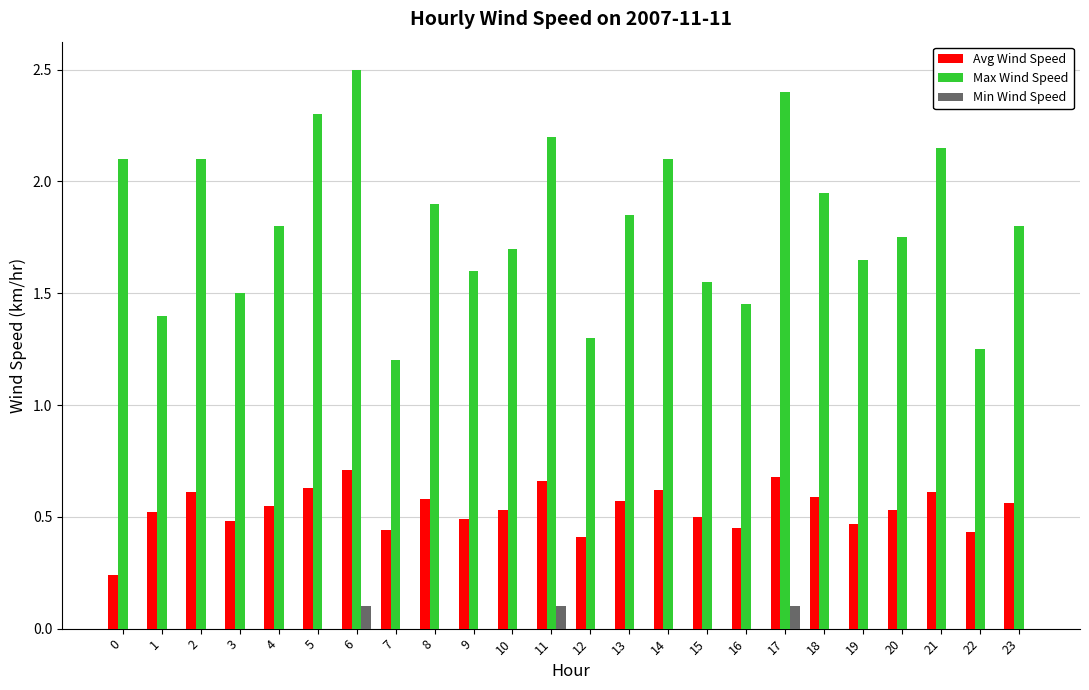

What is the sum of all Avg Wind Speed values?

12.9